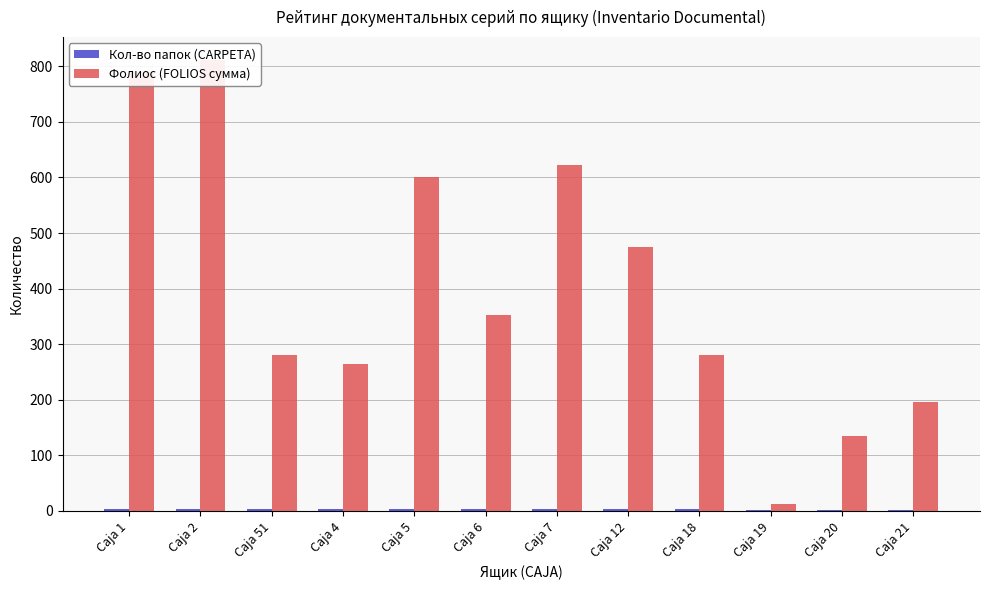

True or false: Фолиос (FOLIOS сумма) has a value of 623 at Caja 7.

True